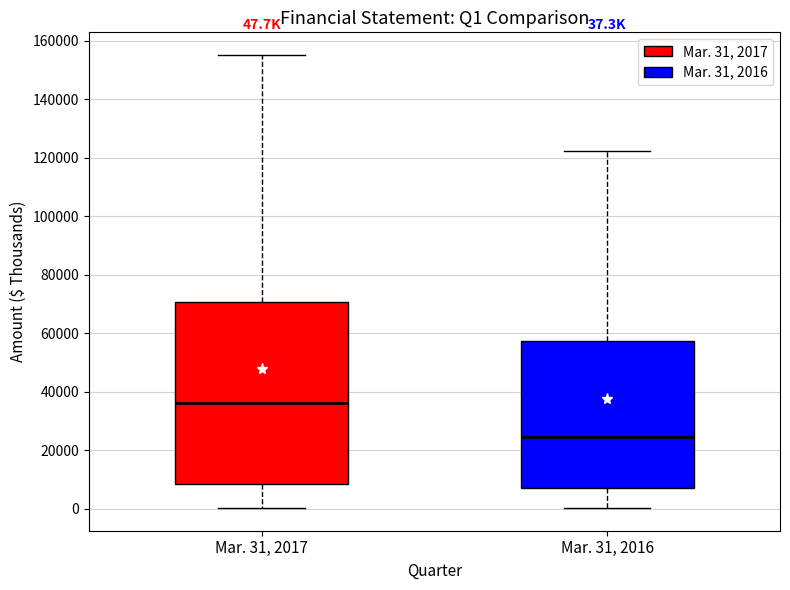

Comparing the boxes themselves (not the whiskers), which one is the tallest?

Mar. 31, 2017